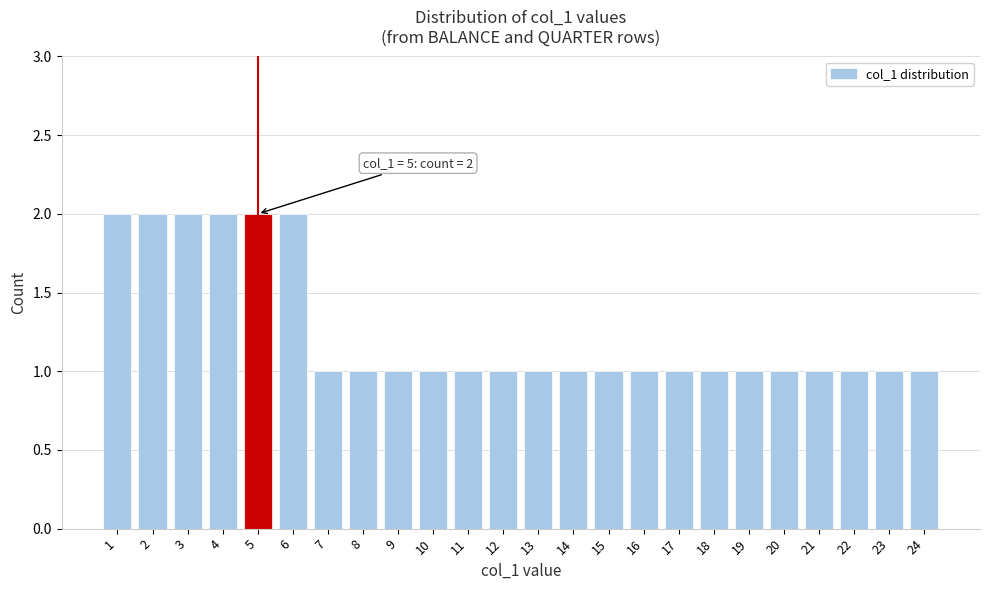

Reading right to left, list all the values displayed in this chart.

24=1	23=1	22=1	21=1	20=1	19=1	18=1	17=1	16=1	15=1	14=1	13=1	12=1	11=1	10=1	9=1	8=1	7=1	6=2	5=2	4=2	3=2	2=2	1=2